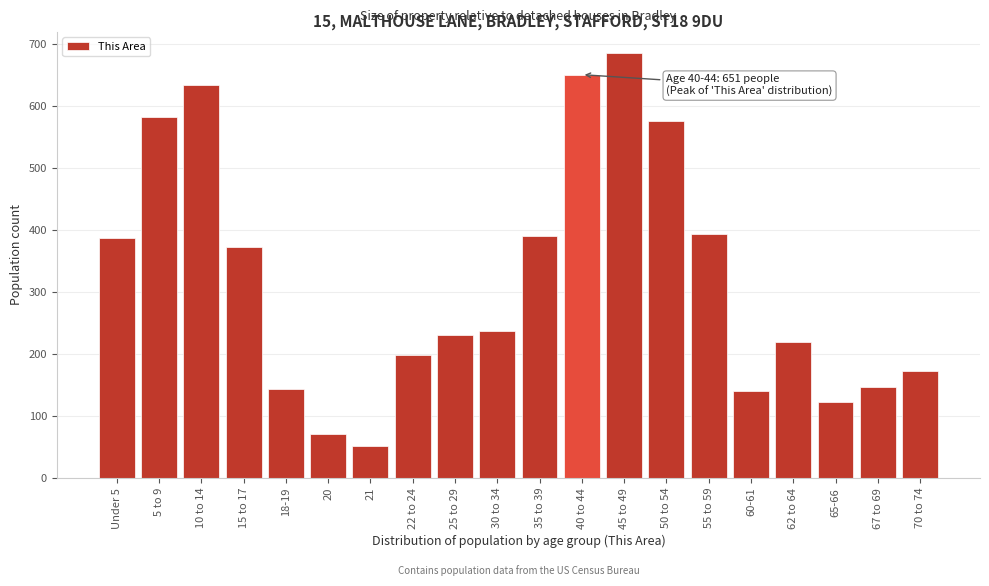

Which category has the highest value across all series?

45 to 49